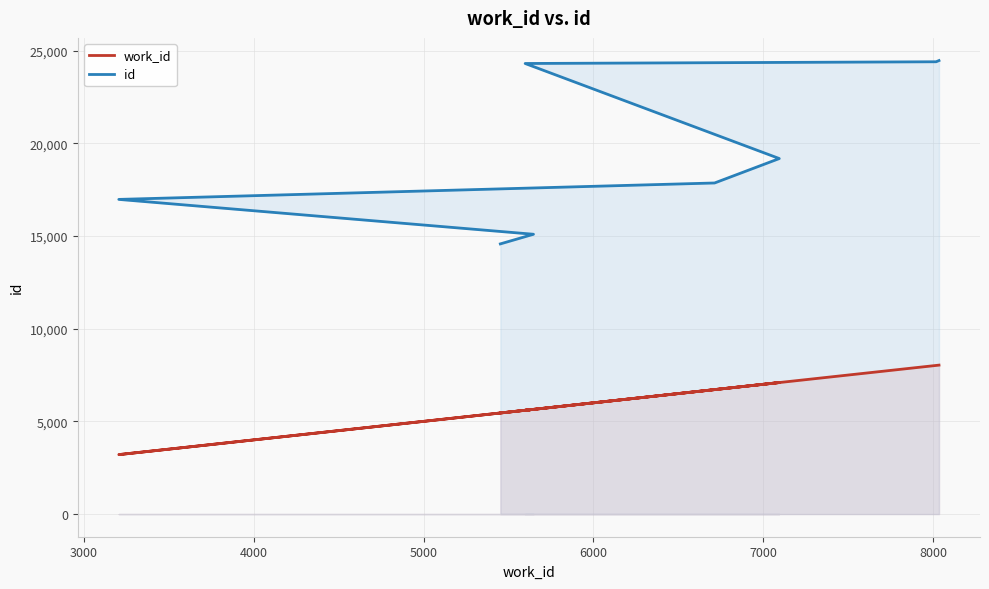

True or false: work_id has more than 0 interior local peaks.

True